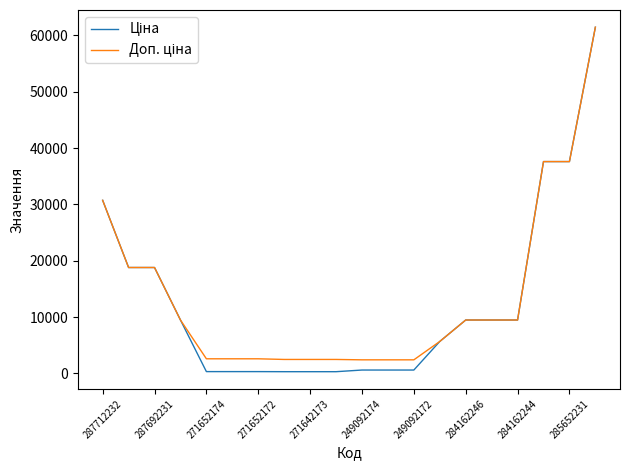

What is the greatest value displayed?

61434.3